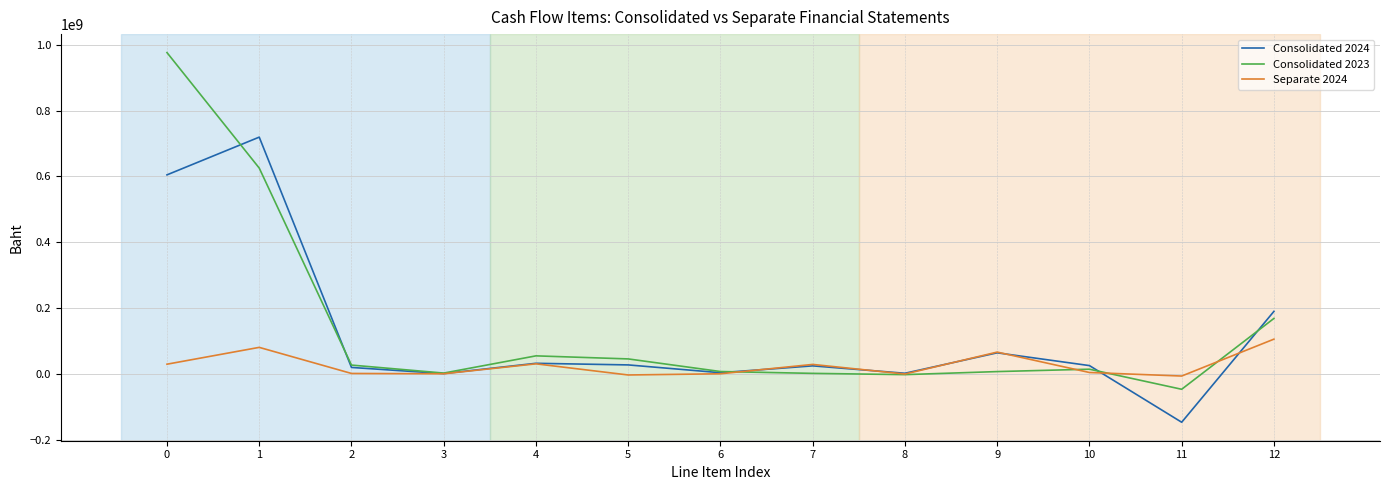

What is the difference between the Consolidated 2024 values at 9 and 4?

31862311